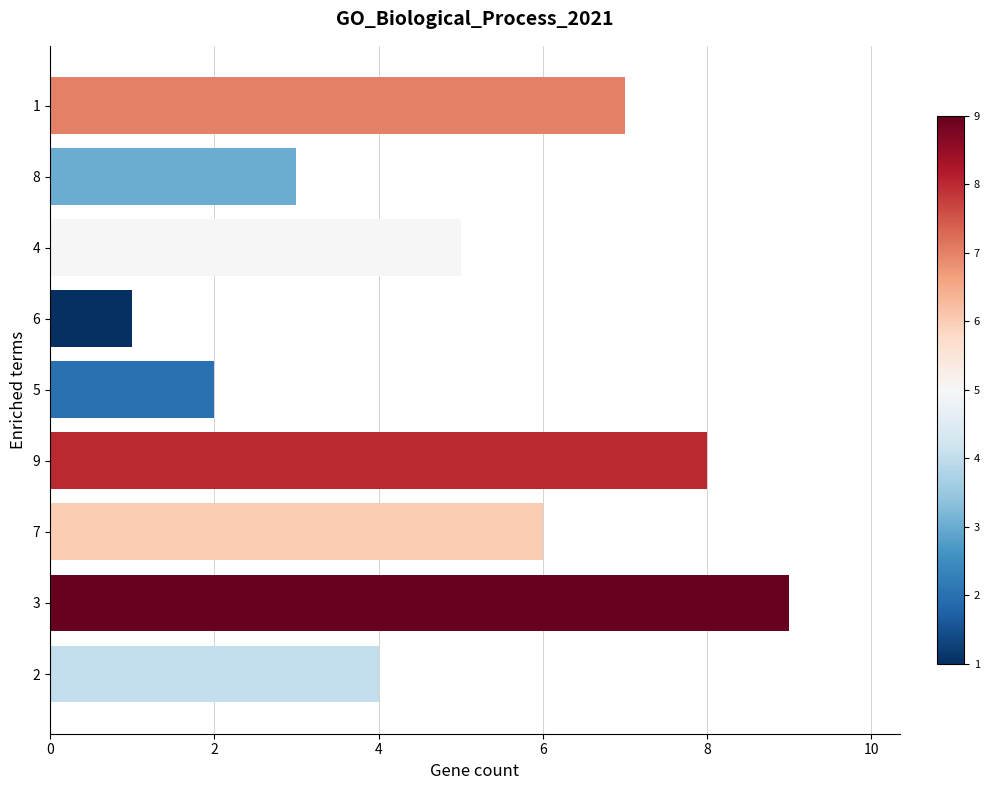

How many values are below 5?

4